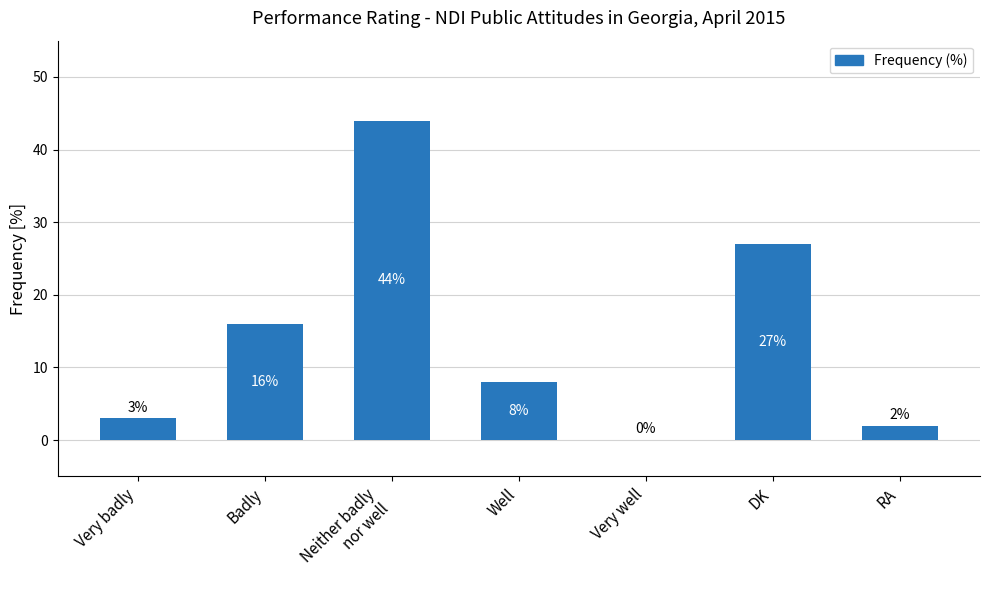

At which category does the chart reach its peak across all series?

Neither badly
nor well